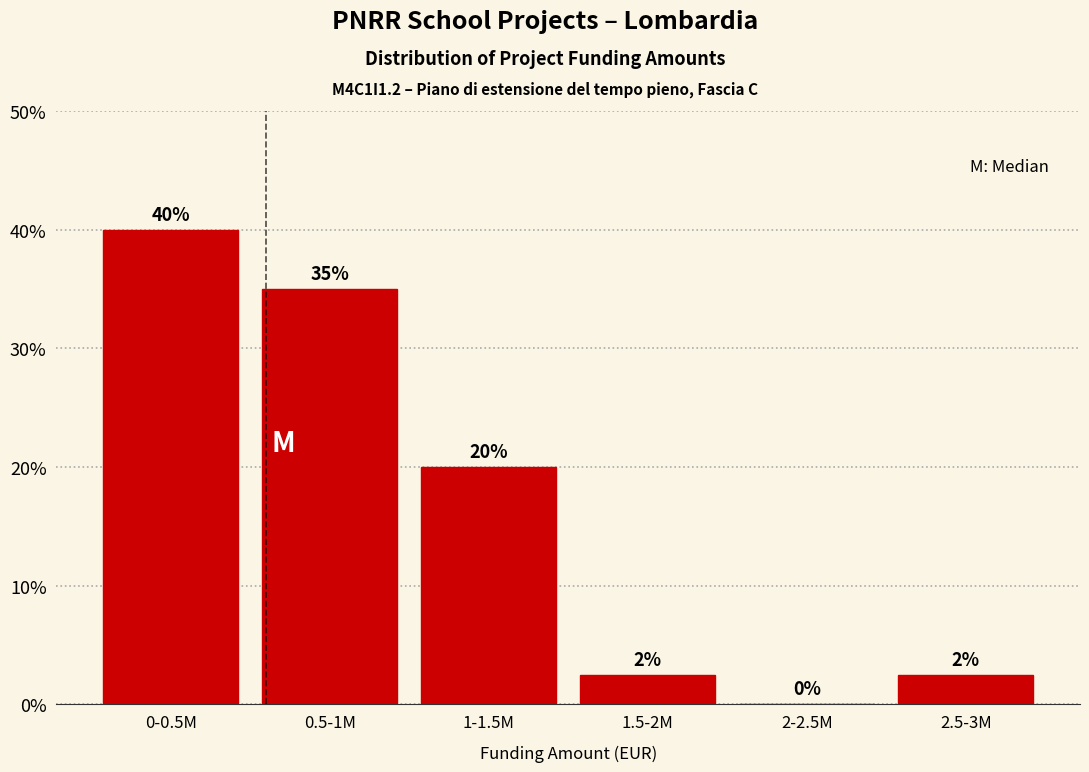

The value at 1.5-2M is 2.5. True or false?

True